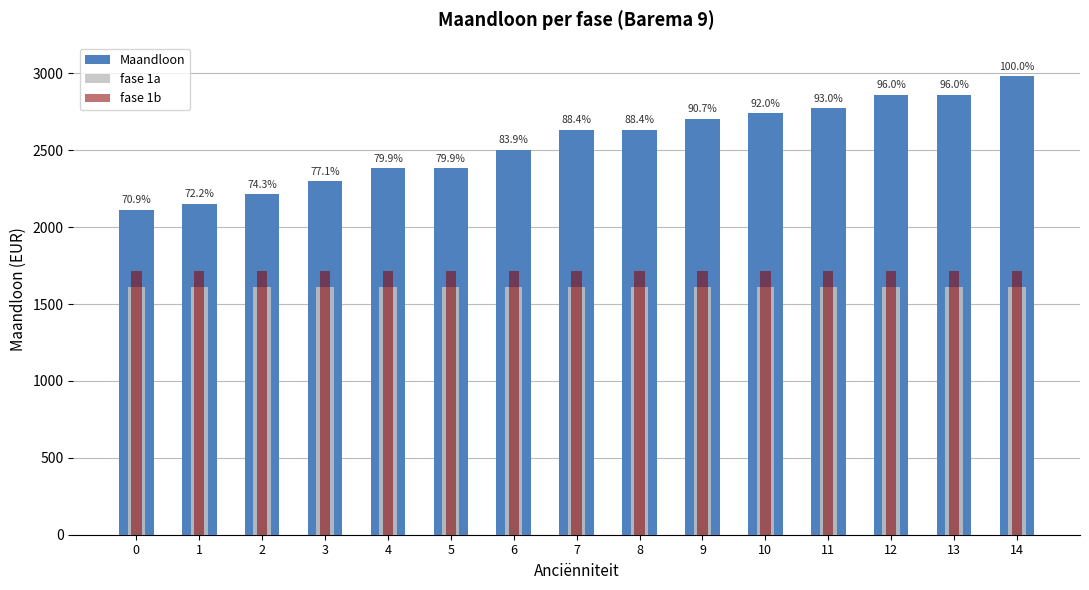

The Maandloon series shows 4775.2 at 12. True or false?

False